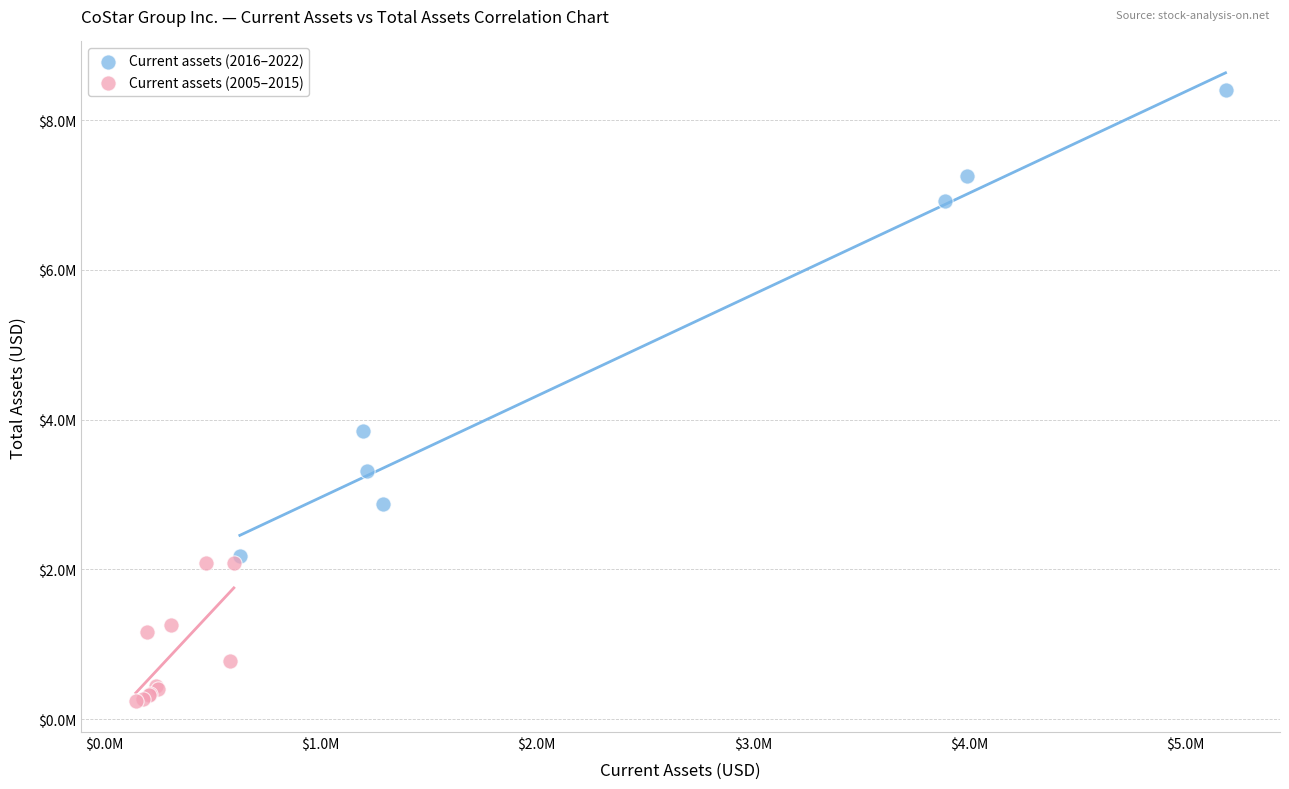

Which series contains the lowest Y value?

Current assets (2005–2015)